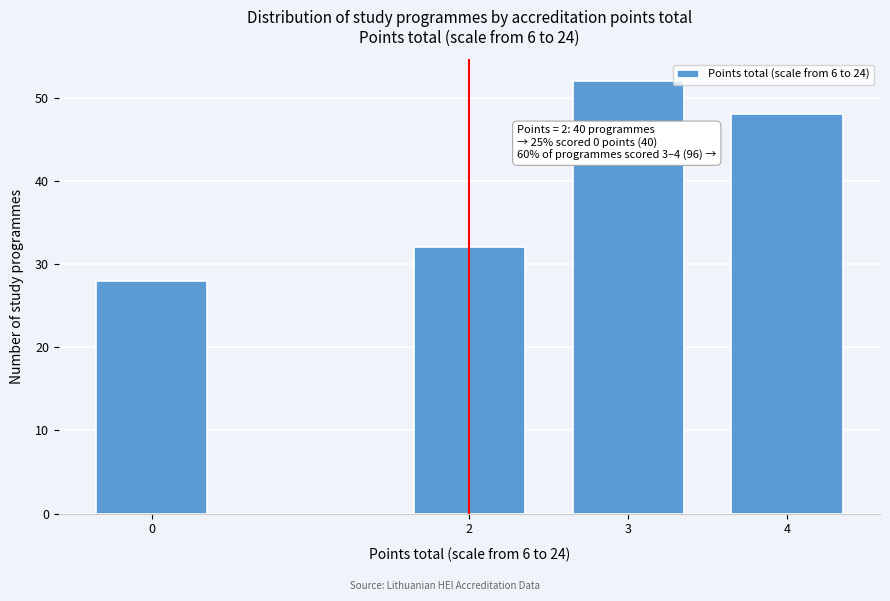

Reading right to left, extract all data points from this chart.

4=48	3=52	2=32	0=28